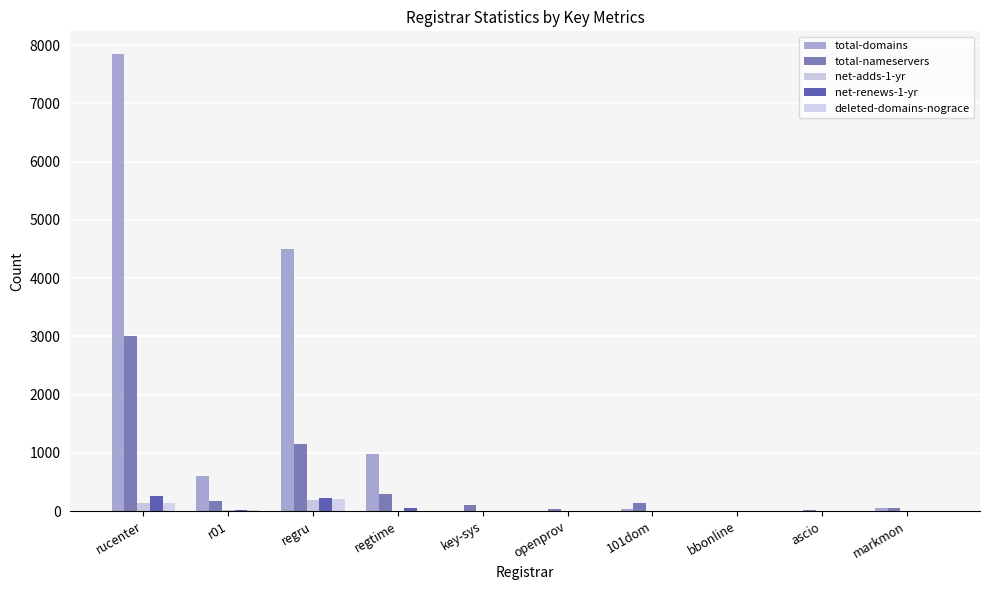

What are all the series names shown in the legend?

total-domains, total-nameservers, net-adds-1-yr, net-renews-1-yr, deleted-domains-nograce